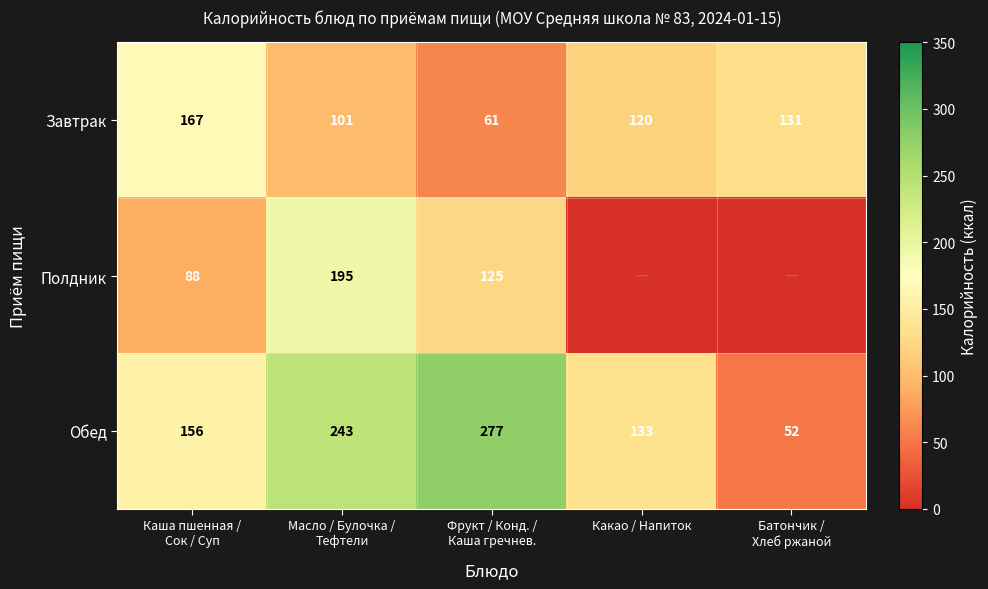

At which category does the chart reach its minimum across all series?

Какао / Напиток